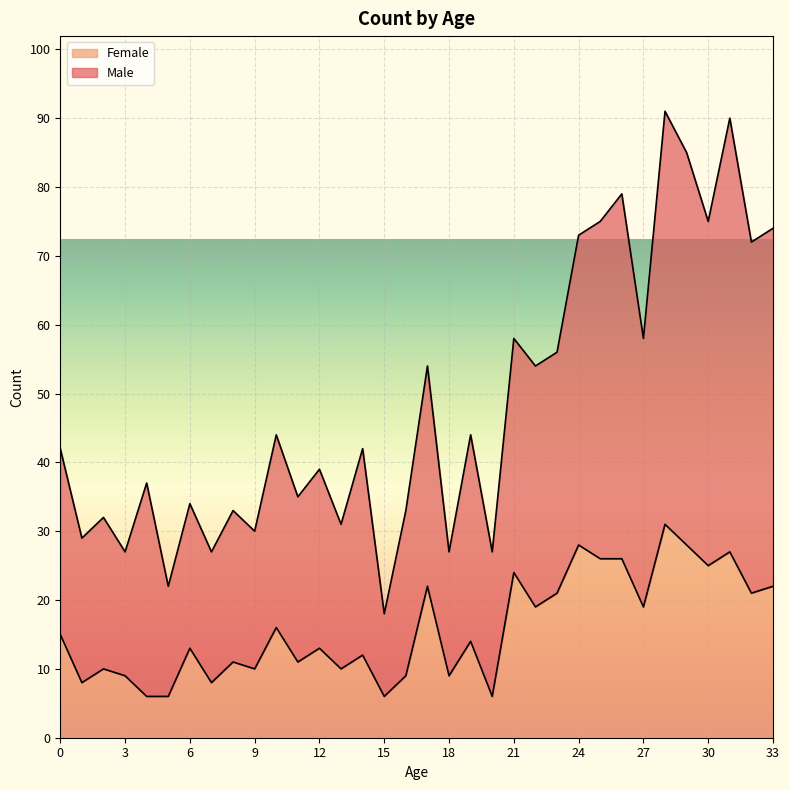

True or false: Male and Female intersect in this chart.

False